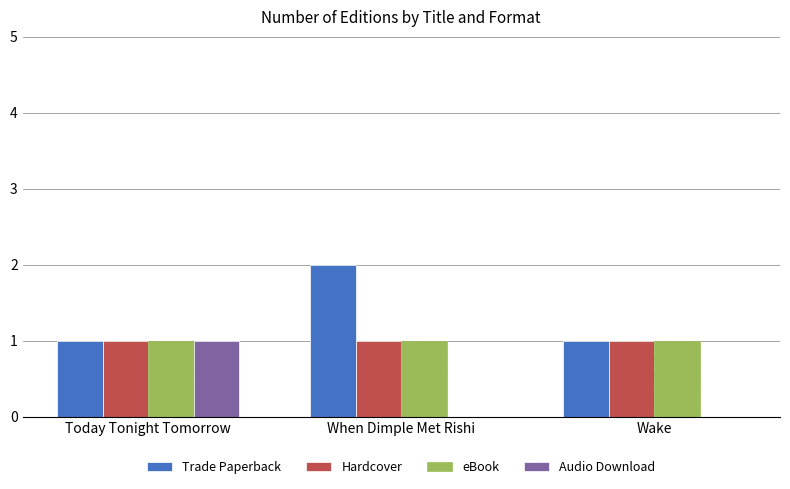

How many groups of bars are there?

3